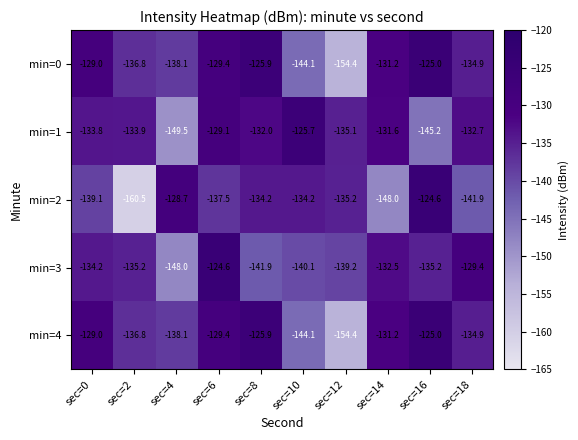

Which series has the widest spread of values?

min=2